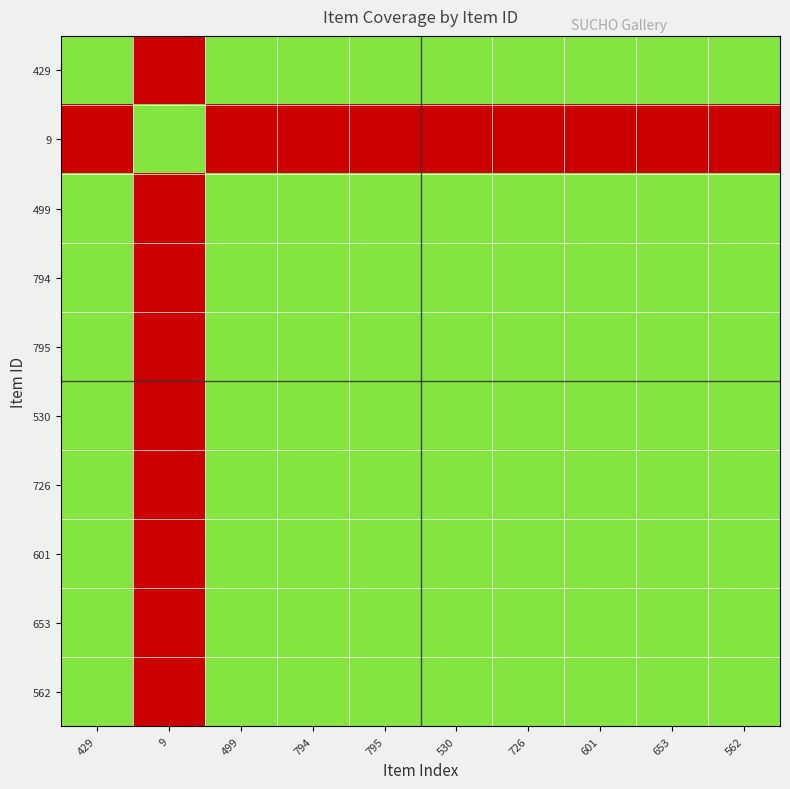

What is the difference between the highest and lowest values at 562?

50.0